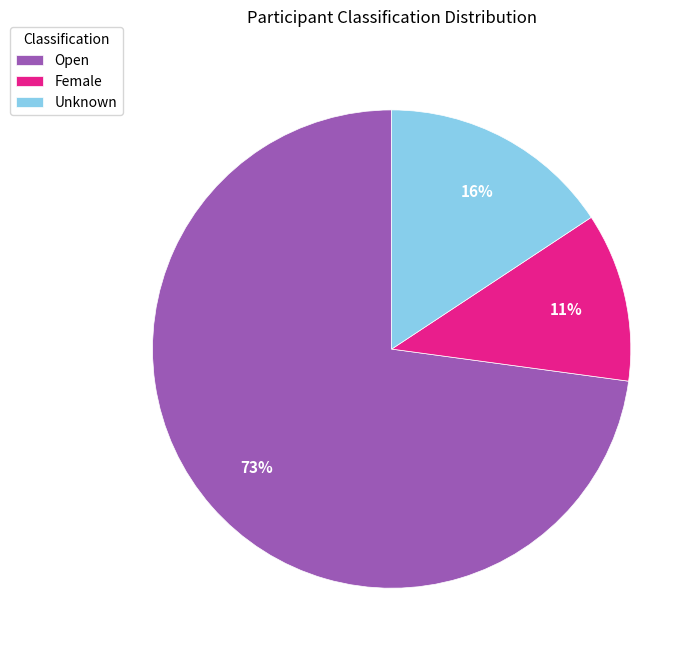

To the nearest percent, what portion does Unknown represent?

16%